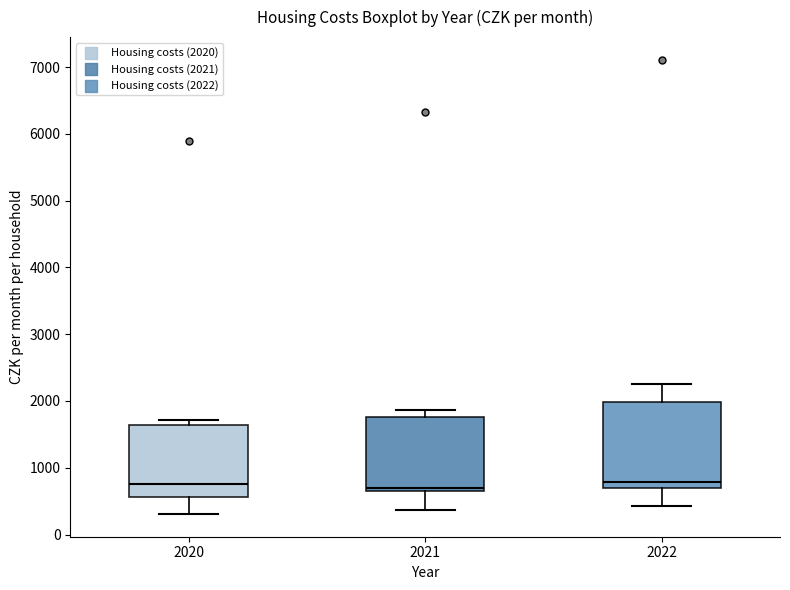

Which box is the tallest, from its lower edge to its upper edge?

2022